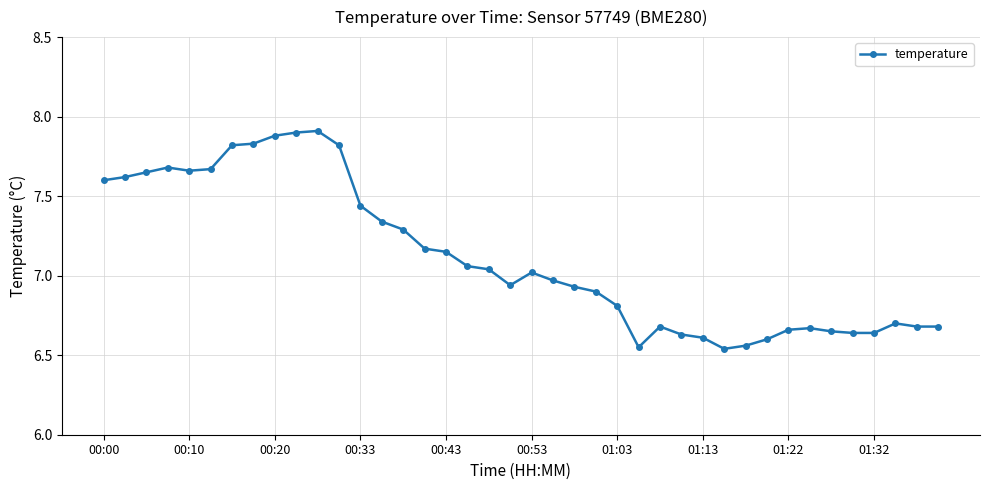

How many values exceed 7?

20